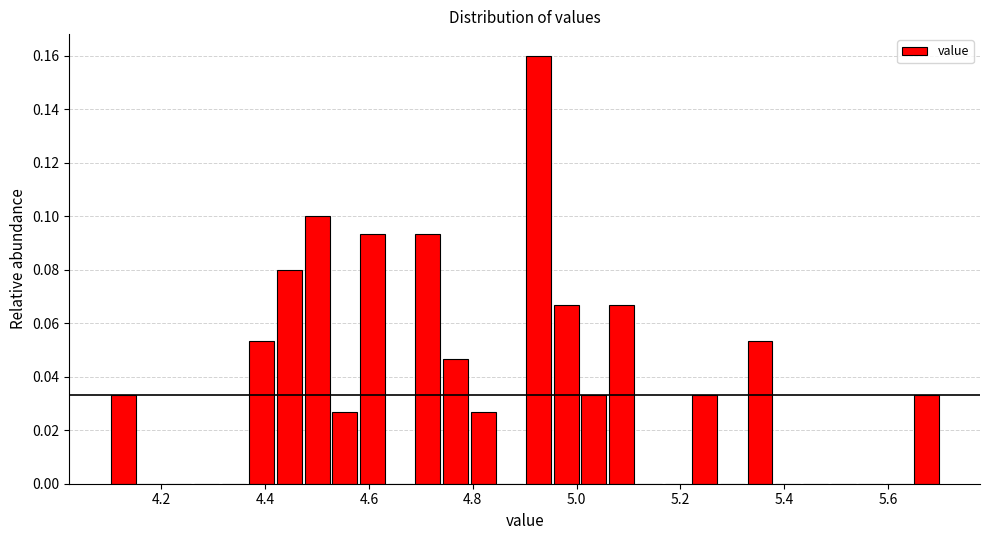

Around what value on the x-axis is the tallest bar? Give the approximate position of its centre, as read against the axis.

4.92